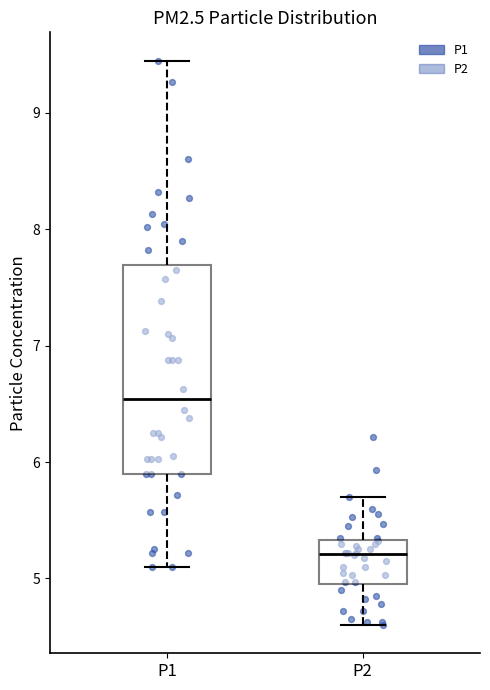

Reading left to right, read every box against the y-axis: the position of its median line, the range the box covers, and the ends of its whiskers. The values are not printed on the chart, so give them approximately, as read against the axis.

P1: median 6.5, box 5.9 to 7.7, whiskers 5.1 to 9.5
P2: median 5.2, box 5.0 to 5.3, whiskers 4.6 to 5.7